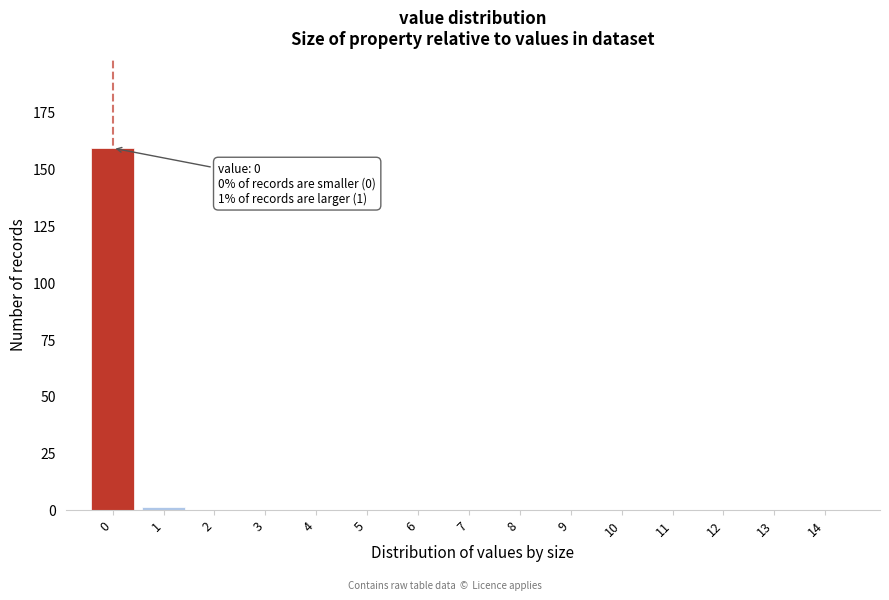

Reading left to right, list all the values displayed in this chart.

0=159	1=1	2=0	3=0	4=0	5=0	6=0	7=0	8=0	9=0	10=0	11=0	12=0	13=0	14=0